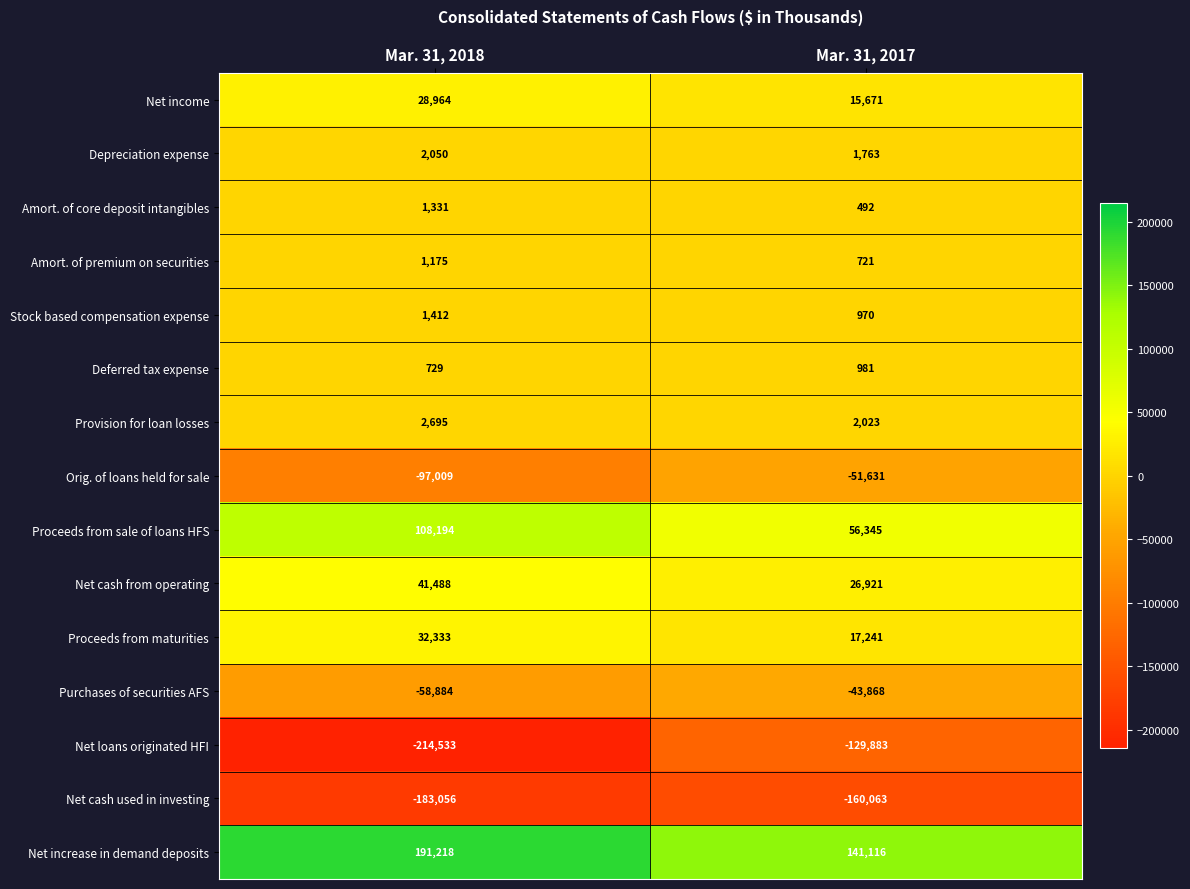

What is the difference between the maximum and minimum values in the Depreciation expense series?

287